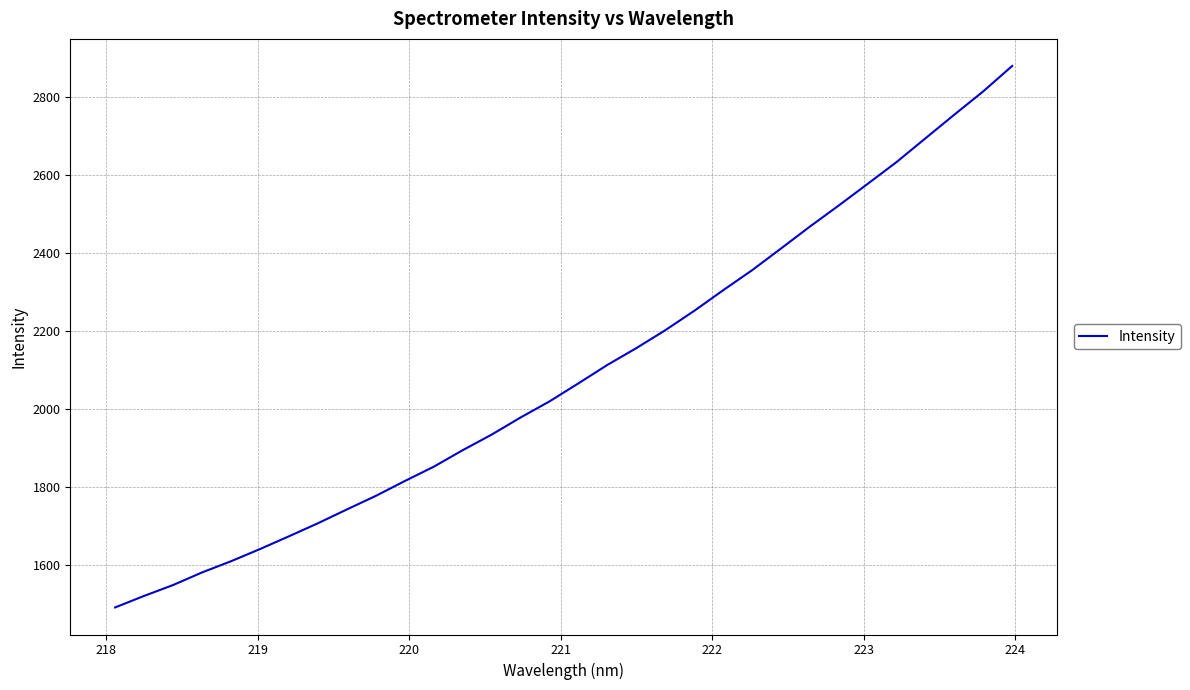

How many lines are shown in the chart?

1